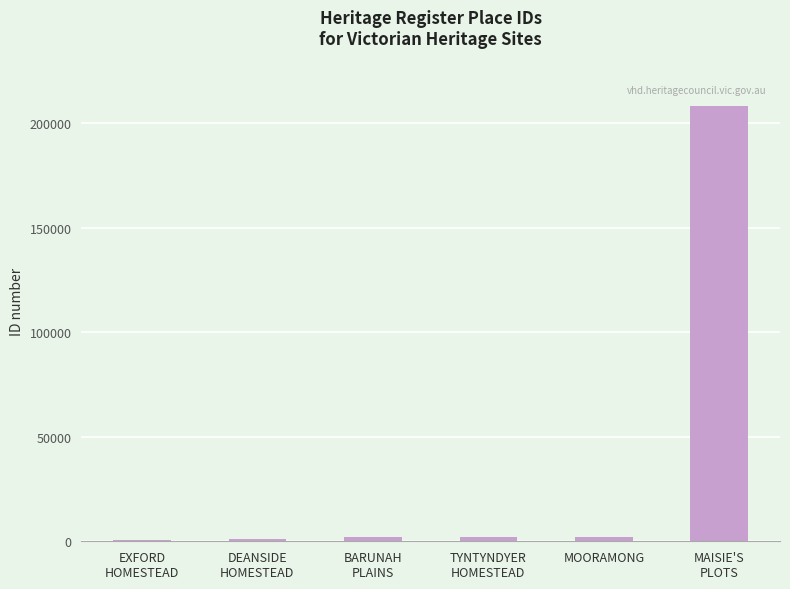

The chart shows a value of 832 at EXFORD
HOMESTEAD. True or false?

True